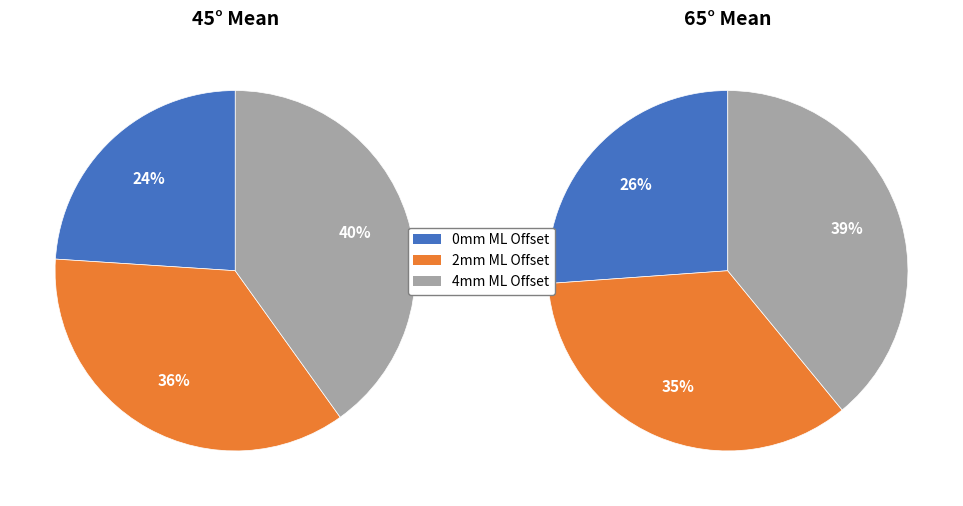

Between 2mm ML Offset and 4mm ML Offset, which series saw the biggest shift?

65° mean